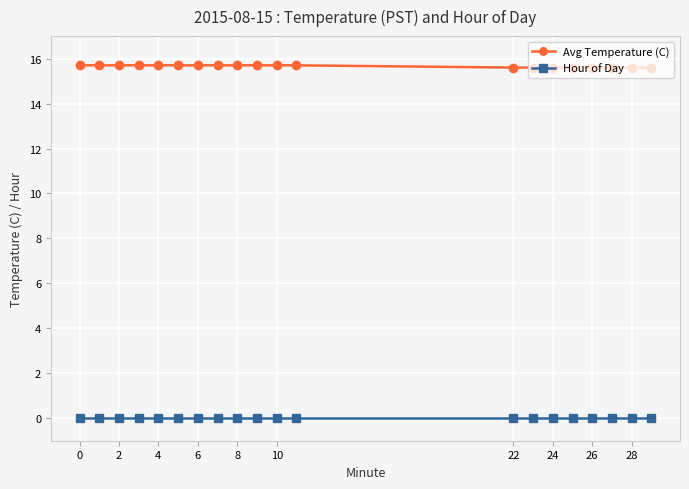

Reading right to left, list all the values displayed in this chart.

Avg Temperature (C): 15.6	15.6	15.6	15.6	15.6	15.6	15.6	15.6	15.7	15.7	15.7	15.7	15.7	15.7	15.7	15.7	15.7	15.7	15.7	15.7
Hour of Day: 0.0	0.0	0.0	0.0	0.0	0.0	0.0	0.0	0.0	0.0	0.0	0.0	0.0	0.0	0.0	0.0	0.0	0.0	0.0	0.0